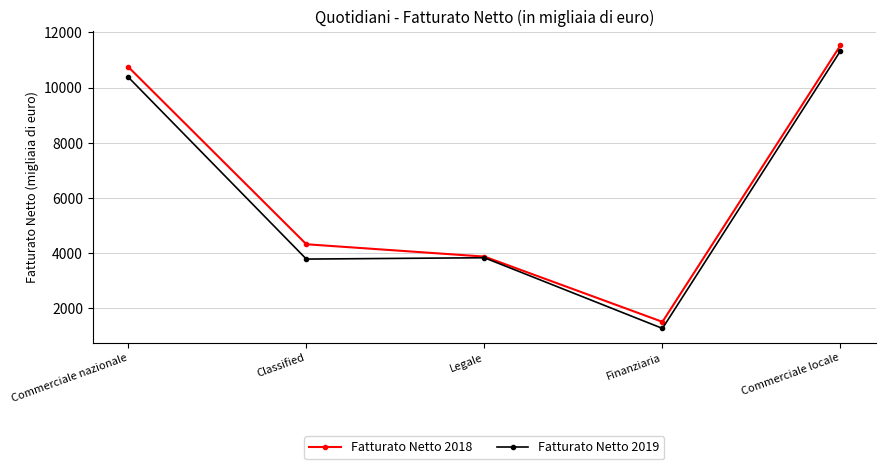

At which category is the sum across all series the highest?

Commerciale locale